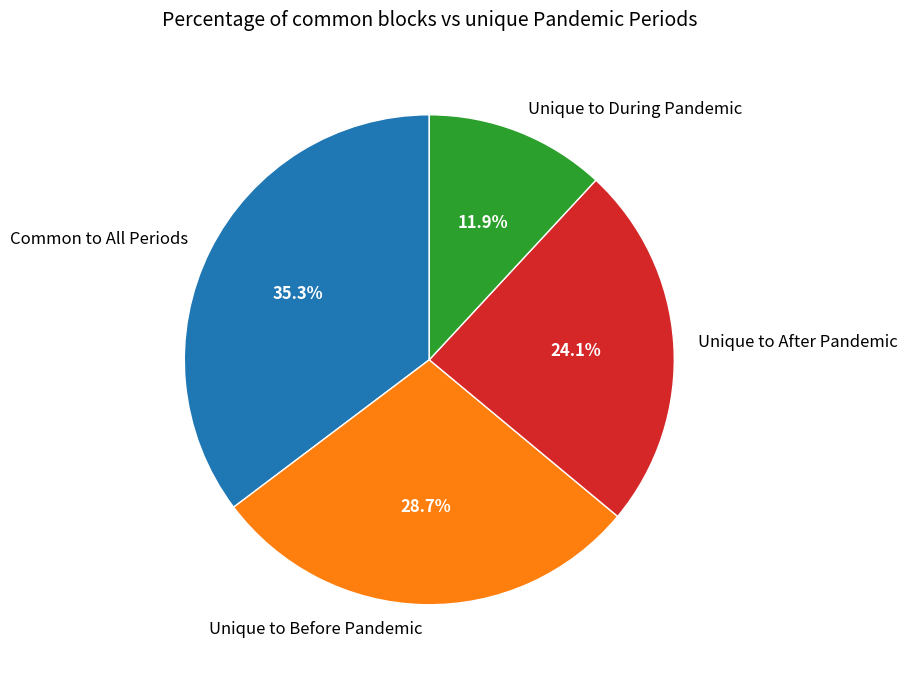

Do Unique to During Pandemic and Common to All Periods together represent more than half of the pie?

No